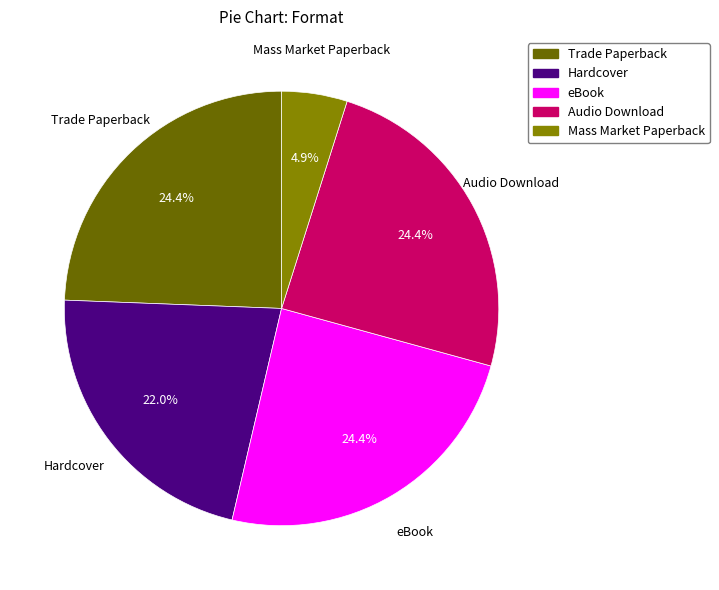

Count the number of slices in the pie.

5